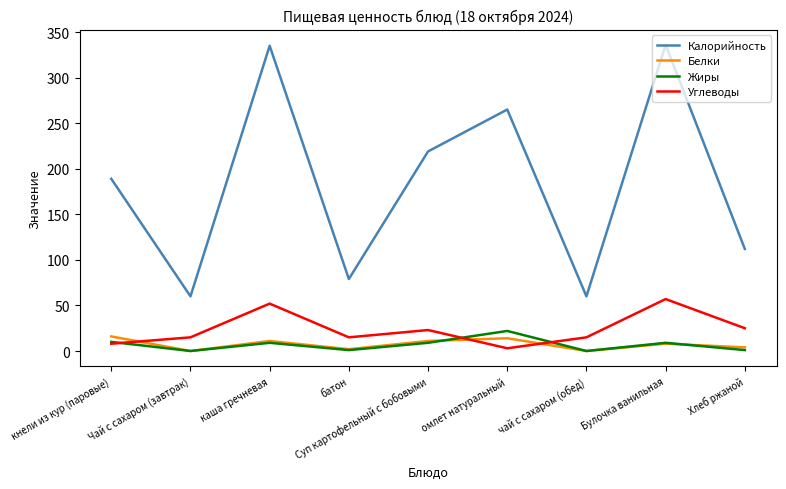

After their last crossing, which series has the higher values: Белки or Углеводы?

Углеводы